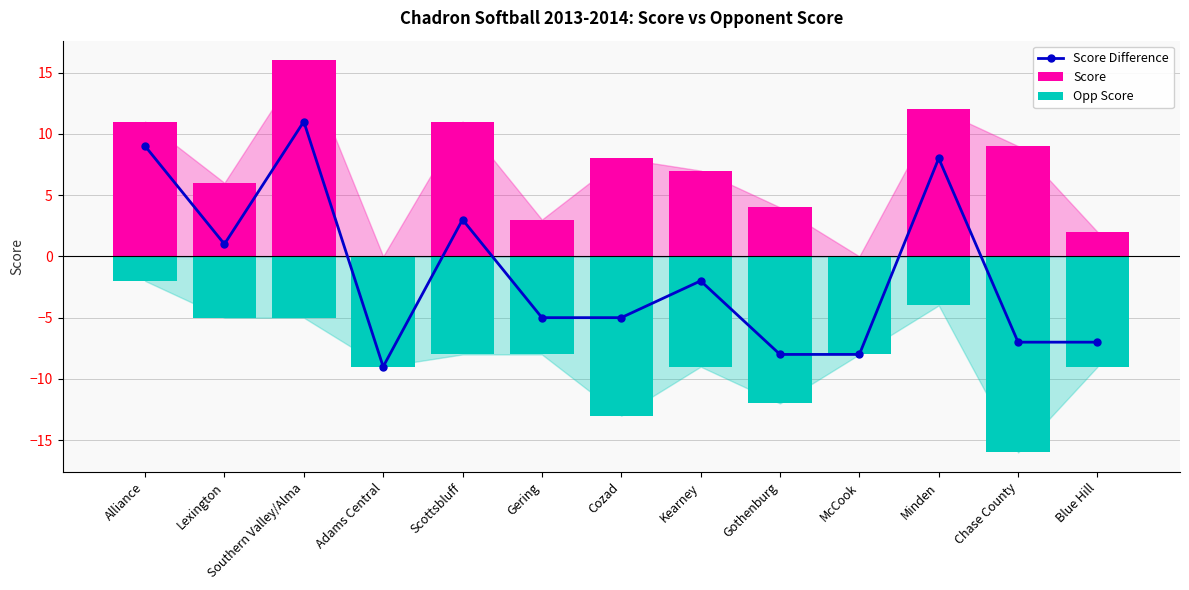

Rank the categories by Score Difference value from highest to lowest.

Southern Valley/Alma, Alliance, Minden, Scottsbluff, Lexington, Kearney, Gering, Cozad, Chase County, Blue Hill, Gothenburg, McCook, Adams Central